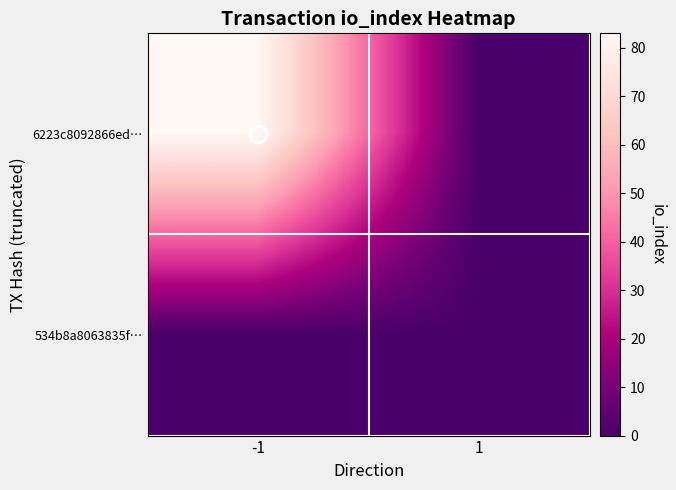

At 1, list the series in order from smallest to largest.

6223c8092866ed…, 534b8a8063835f…